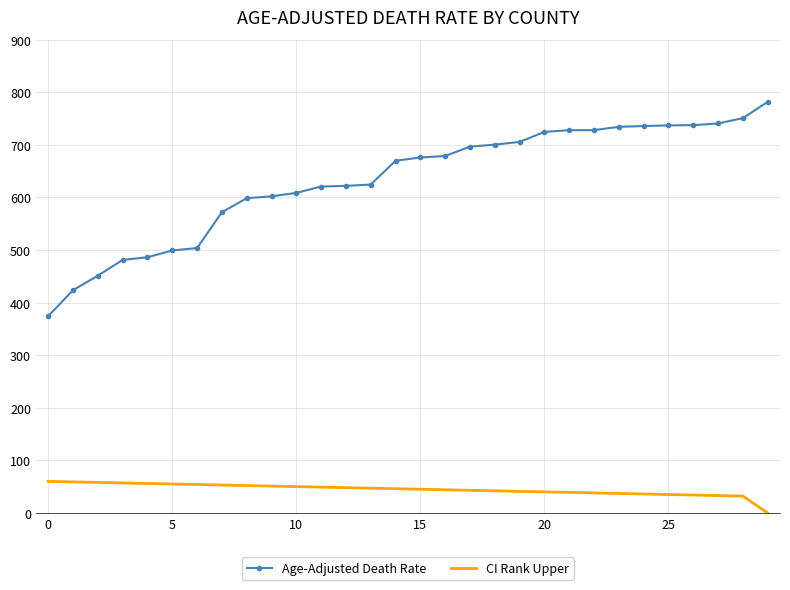

Rank the series by their average value, from lowest to highest.

CI Rank Upper, Age-Adjusted Death Rate